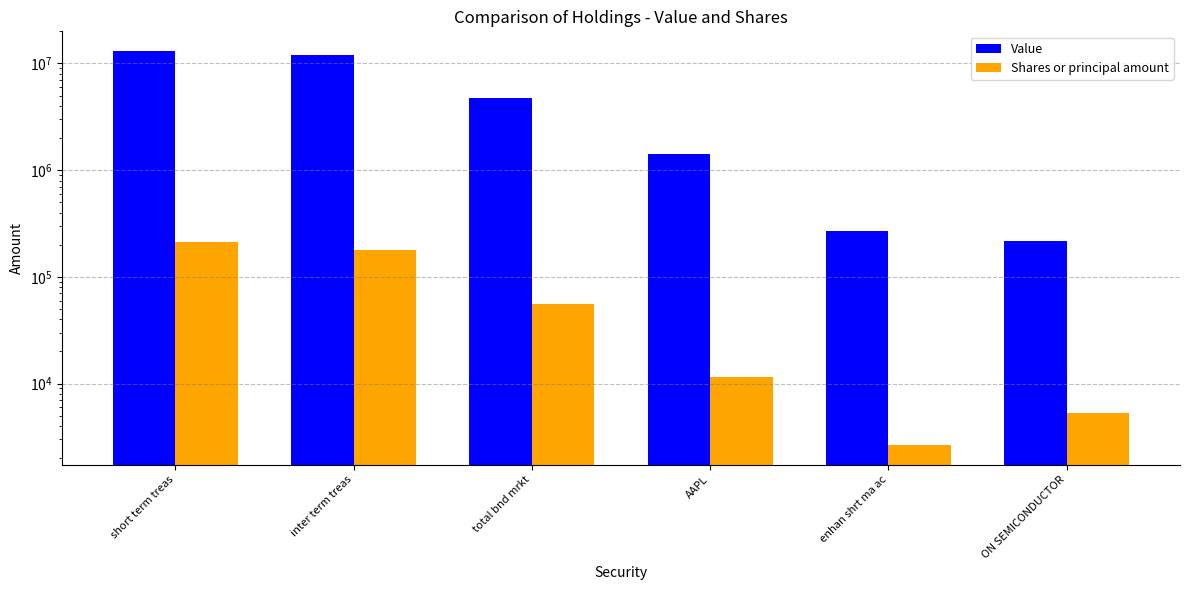

What is the spread (max minus min) of values at inter term treas?

11897363